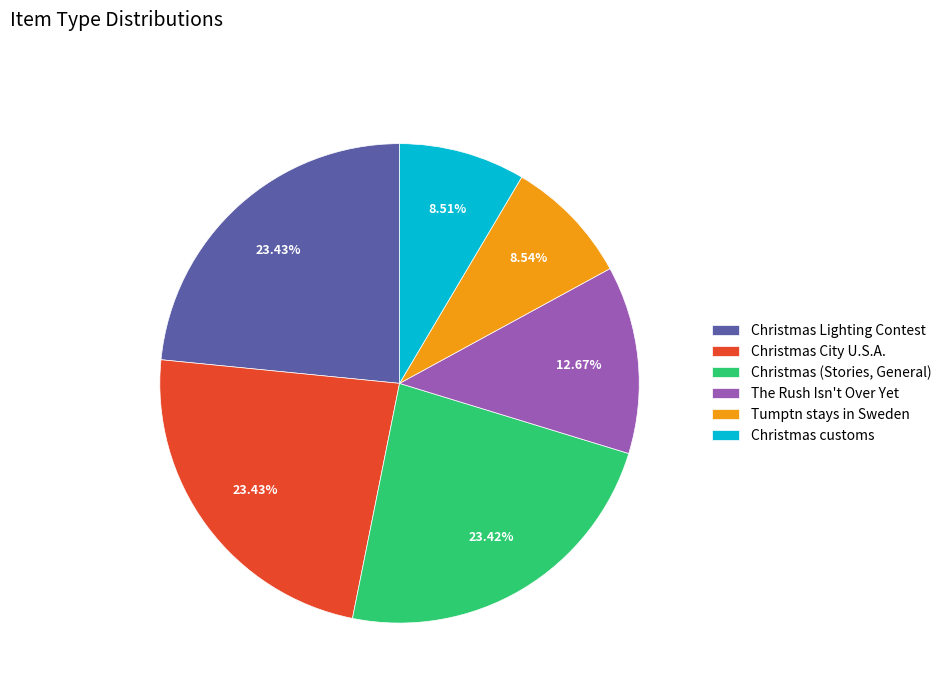

True or false: Christmas City U.S.A. accounts for 23% of the total.

True